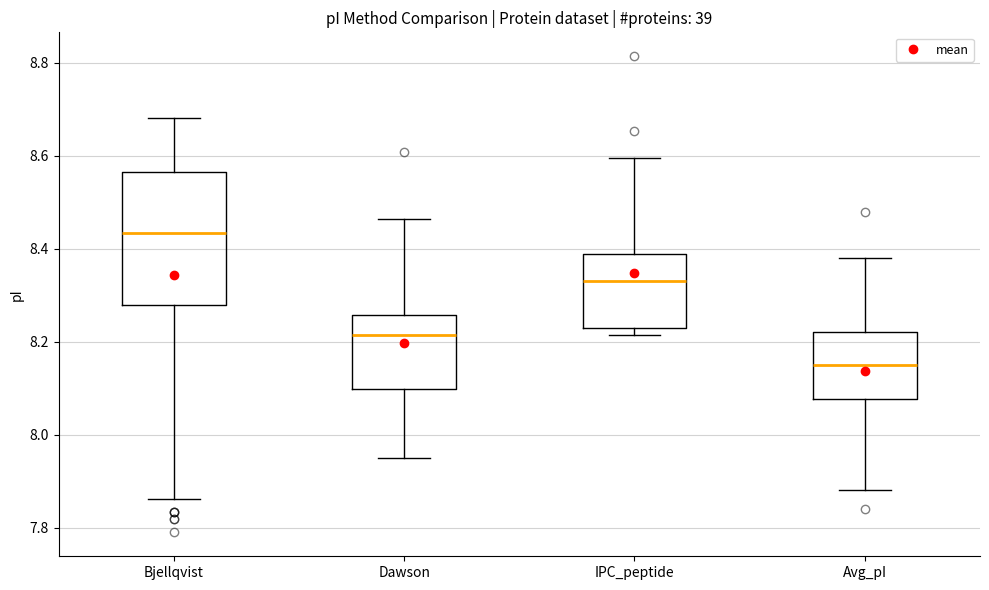

Reading left to right, transcribe this box plot: for each box, give where its median line is, the range the box spans, and where its two whiskers end, as read against the y-axis. The values are not printed on the chart, so give them approximately, as read against the axis.

Bjellqvist: median 8.44, box 8.28 to 8.56, whiskers 7.86 to 8.68
Dawson: median 8.22, box 8.10 to 8.26, whiskers 7.96 to 8.46
IPC_peptide: median 8.34, box 8.22 to 8.38, whiskers 8.22 (just below the box's lower edge) to 8.60
Avg_pI: median 8.14, box 8.08 to 8.22, whiskers 7.88 to 8.38